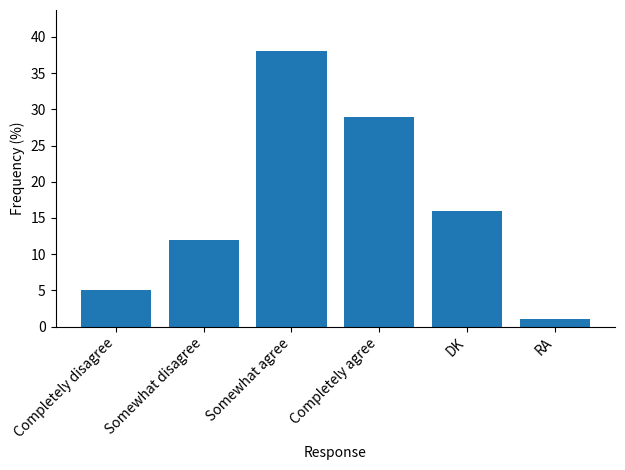

Reading right to left, list all the values displayed in this chart.

1	16	29	38	12	5